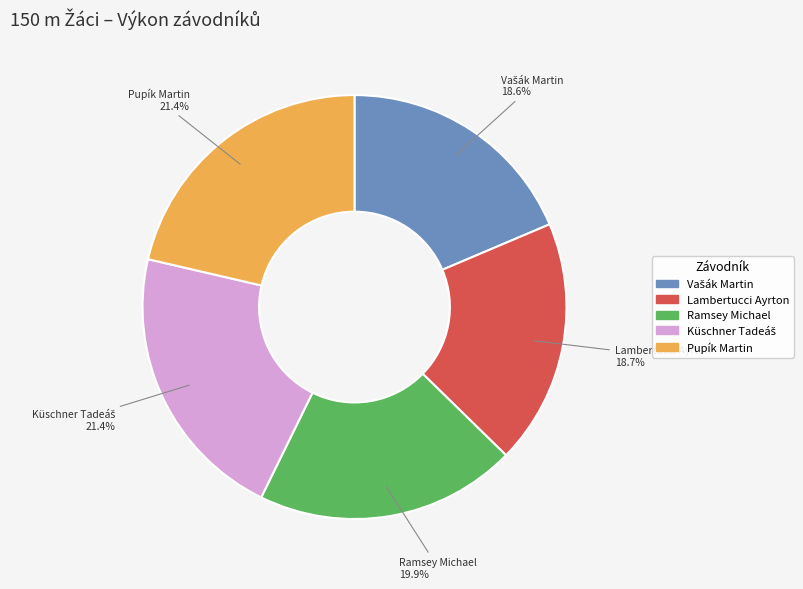

What is the ratio of the value at Lambertucci Ayrton to the value at Pupík Martin?

0.9